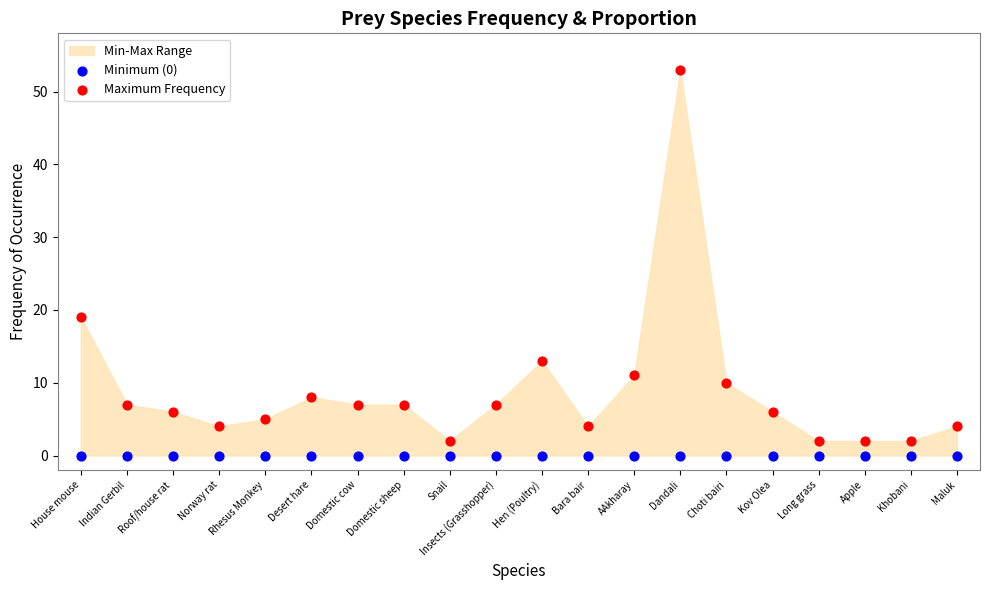

Which series reaches the maximum Y coordinate?

Maximum Frequency